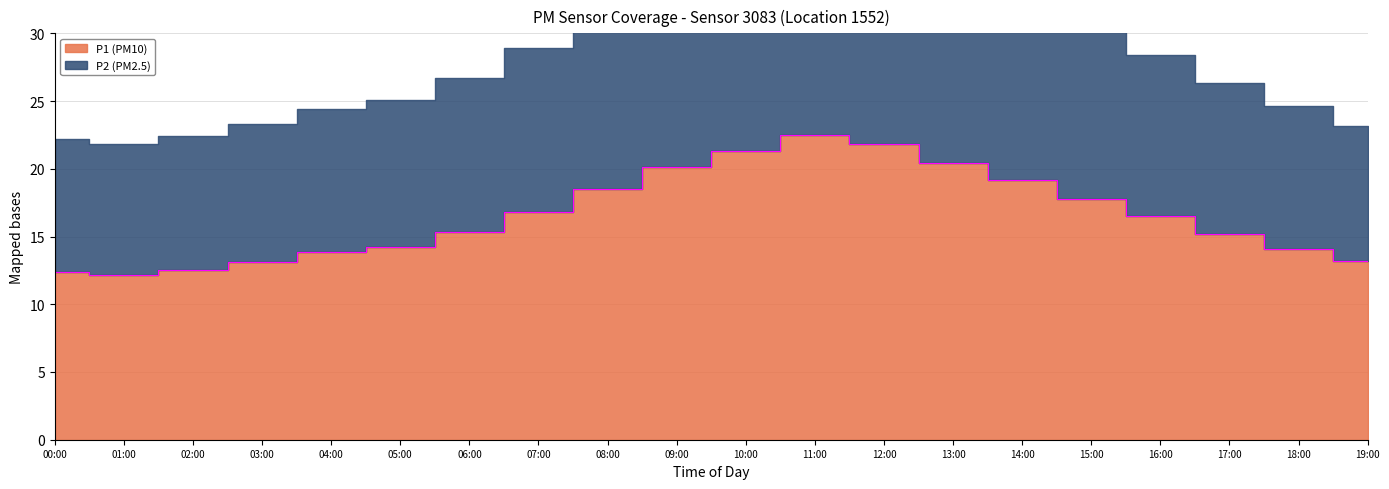

What is the sum of the values at 01:00 and 14:00?

31.4